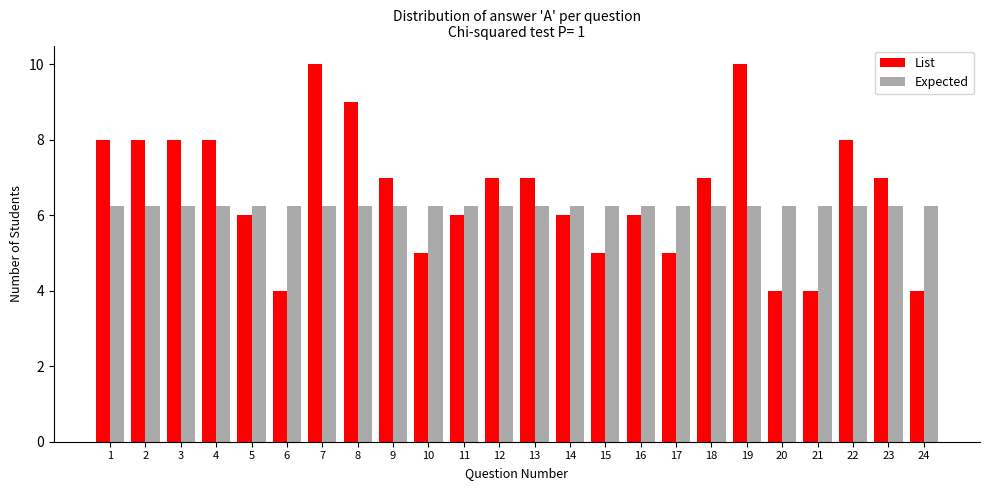

Rank the series at 4 from lowest to highest value.

Expected, List